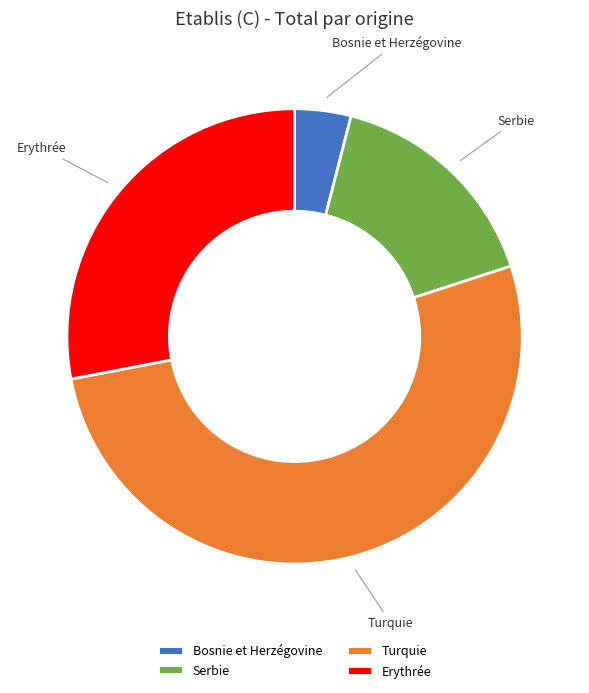

Which slice is the largest?

Turquie